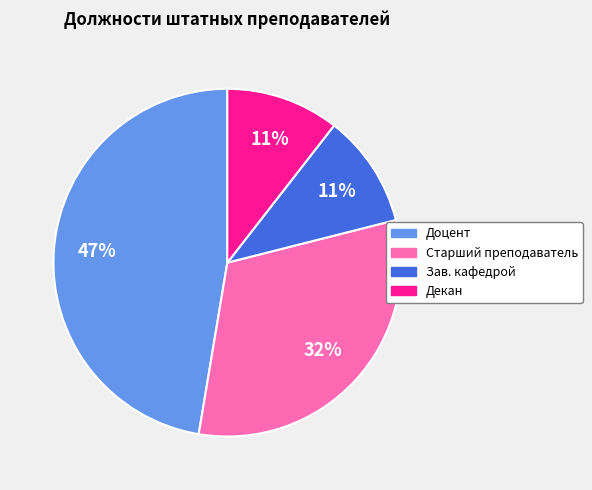

Is there any slice that represents more than half of the pie?

No